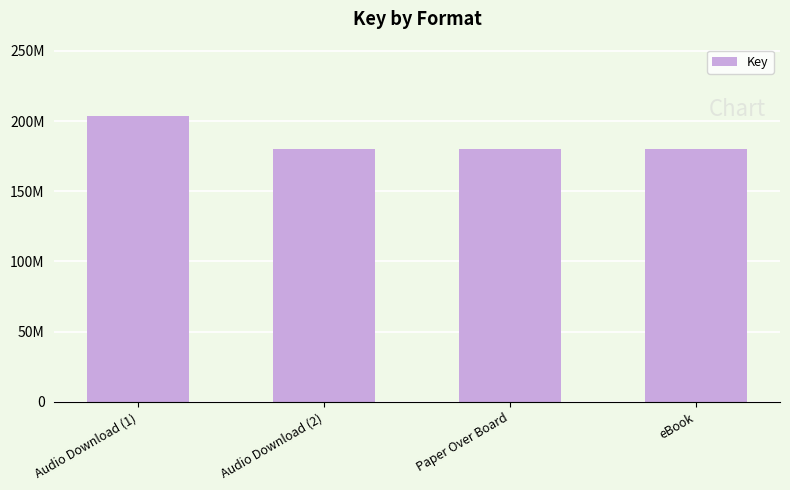

Reading left to right, extract all data points from this chart.

Audio Download (1)=203729981	Audio Download (2)=180013586	Paper Over Board=180013586	eBook=180013586